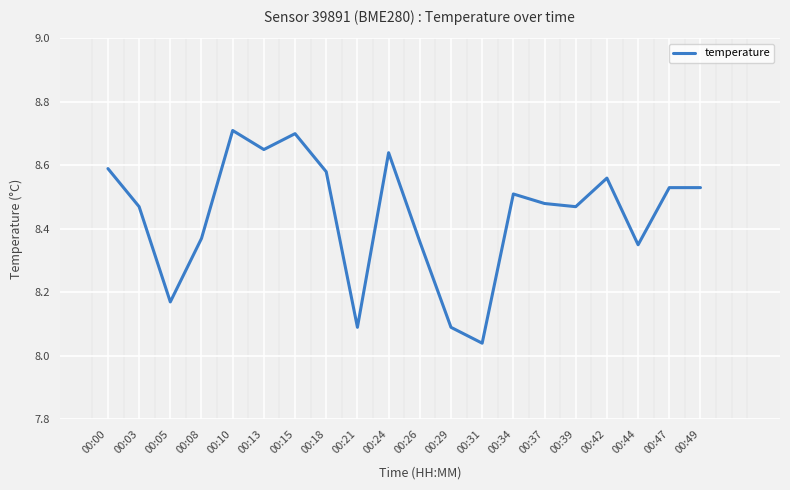

Which category has the lowest value across all series?

00:31